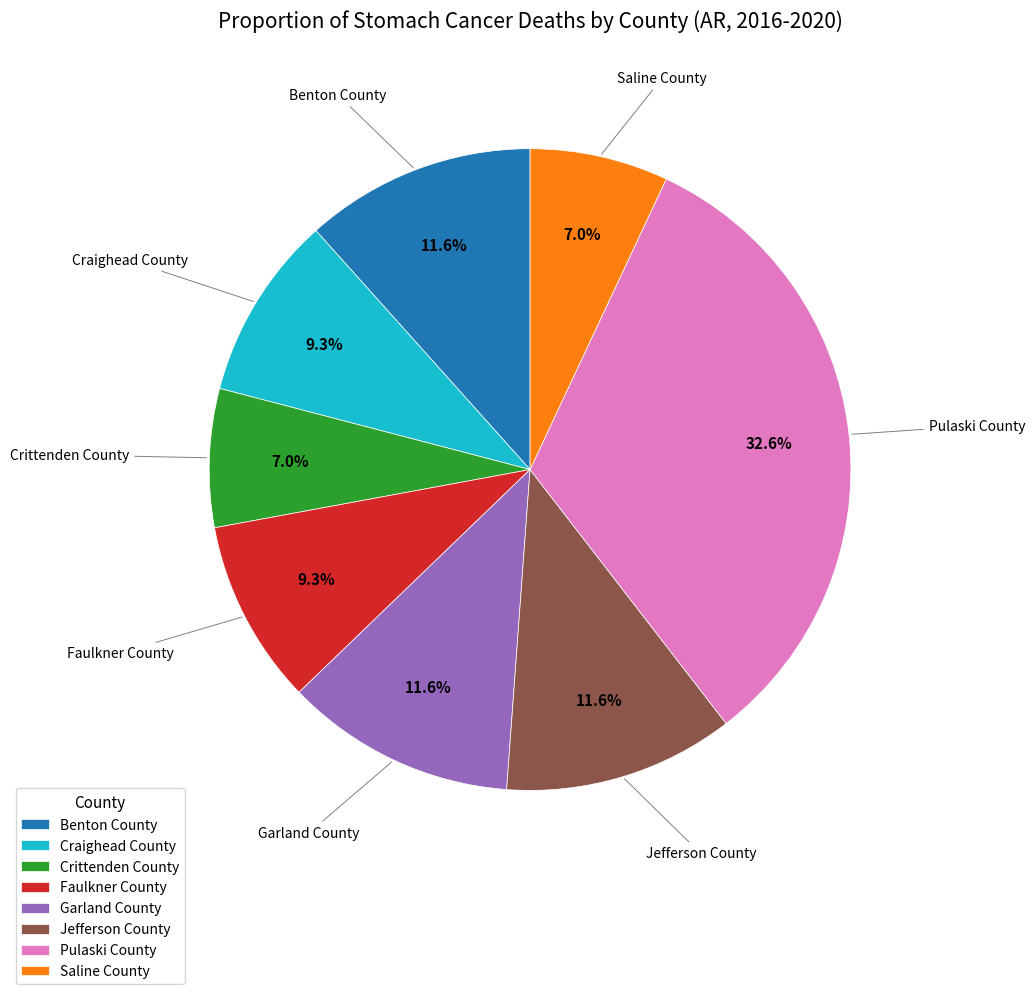

To the nearest percent, what is the difference between the largest and smallest slice percentages?

26%